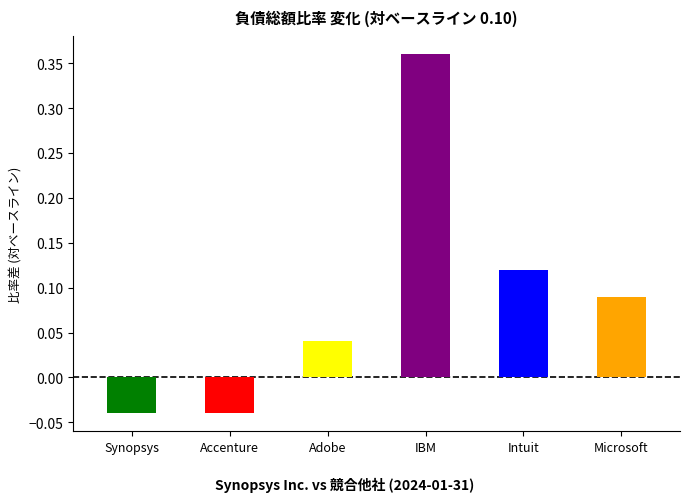

At which label does the data first exceed 0?

Adobe